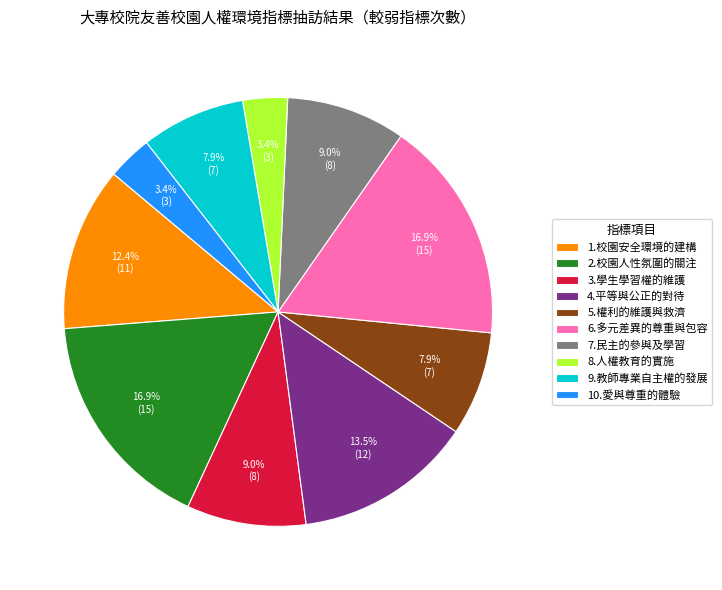

How many segments does this pie chart have?

10